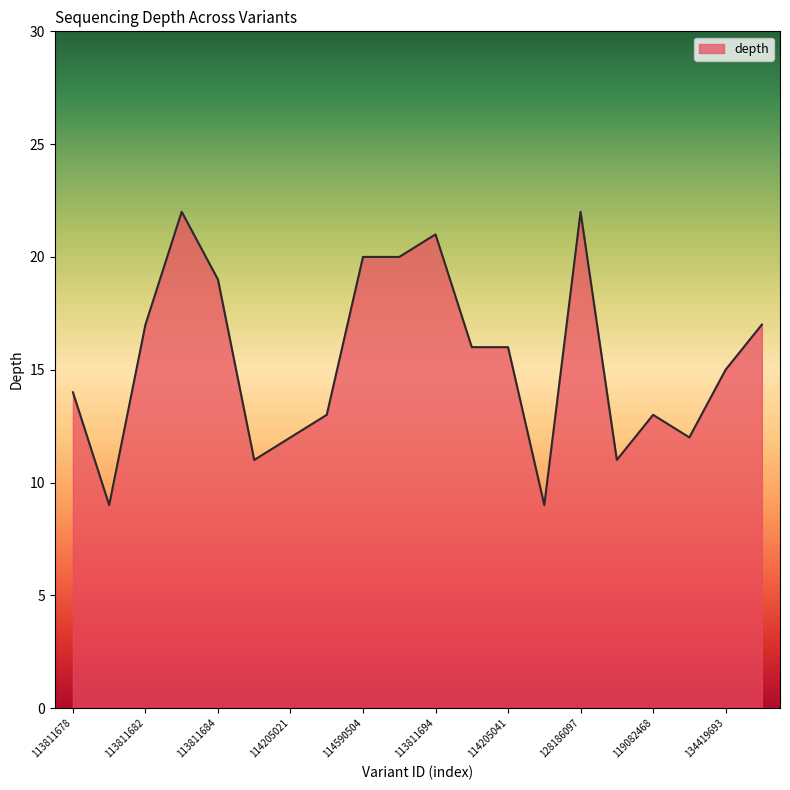

What is the difference between the maximum and second lowest values?

13